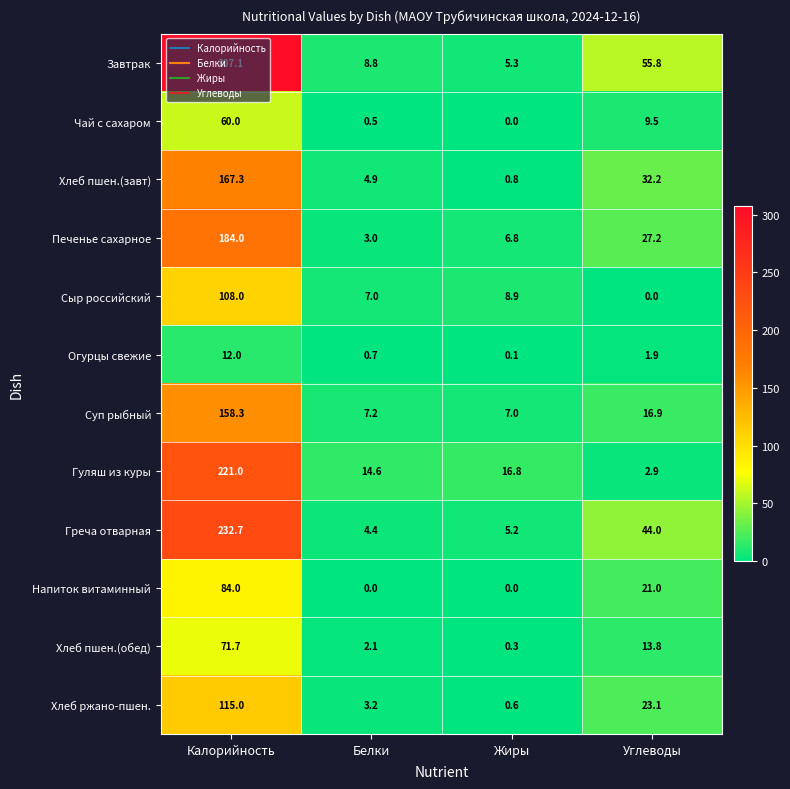

How many distinct data groups are displayed?

12